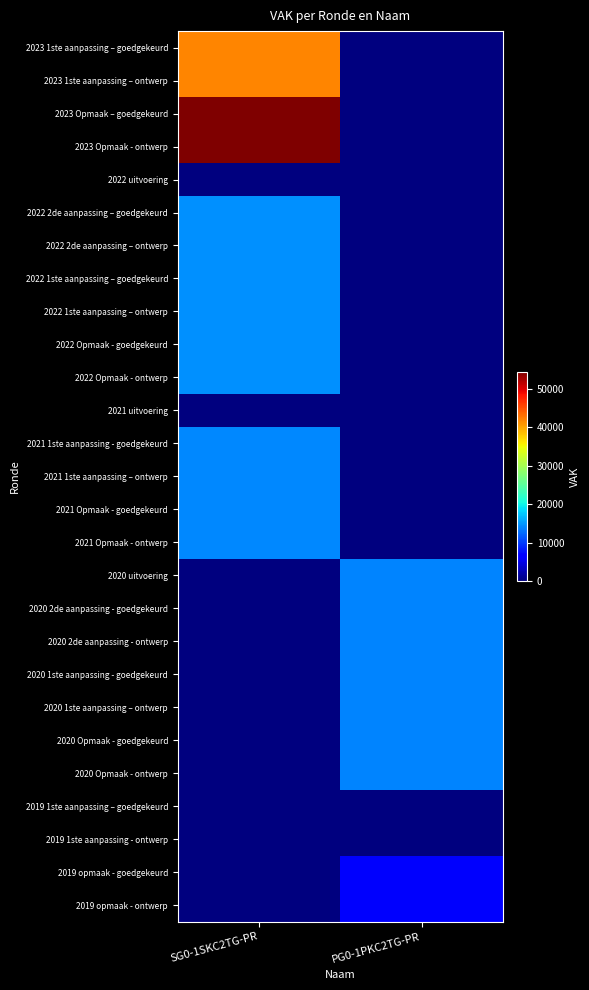

What is the total value across all series at PG0-1PKC2TG-PR?

109504